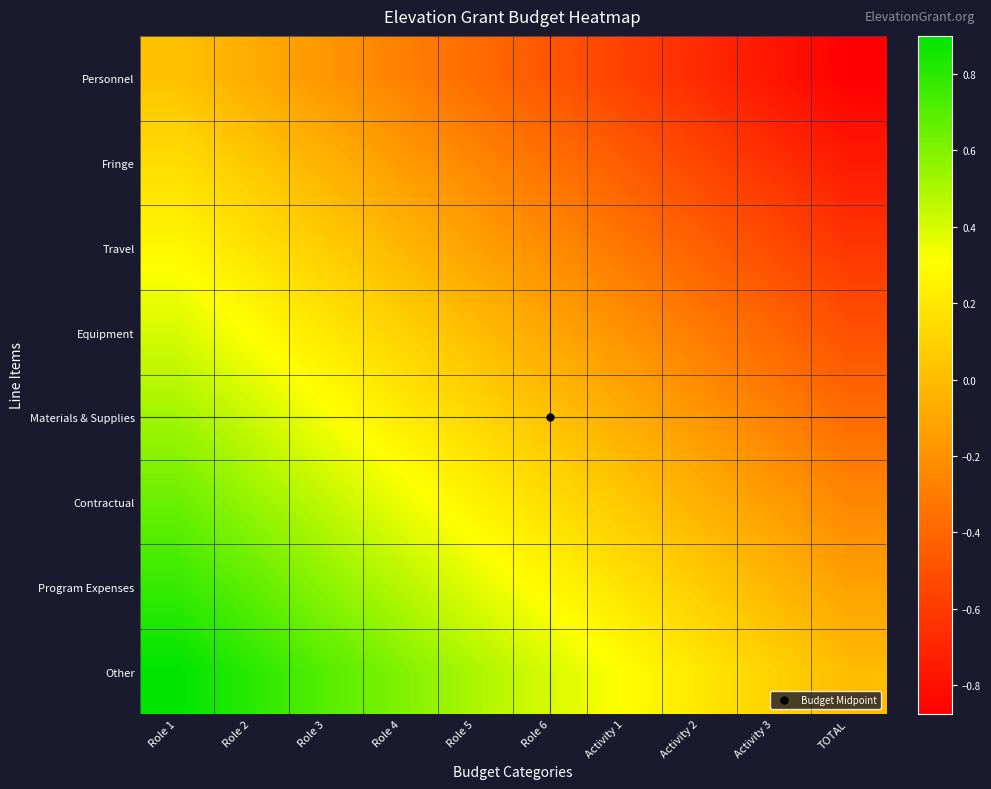

At which category is the sum across all series the highest?

Role 1